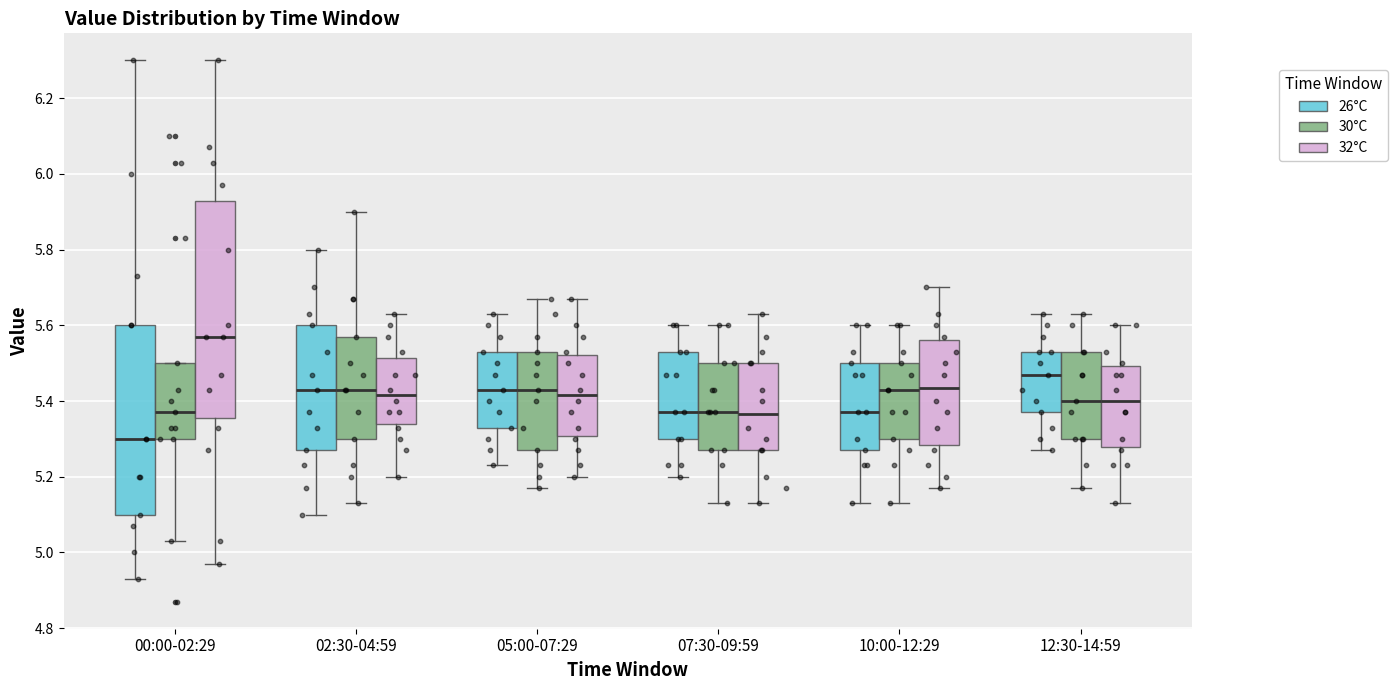

Reading left to right, transcribe this box plot: for each box, give where its median line is, the range the box spans, and where its two whiskers end, as read against the y-axis. The values are not printed on the chart, so give them approximately, as read against the axis.

00:00-02:29 (26°C): median 5.30, box 5.10 to 5.60, whiskers 4.94 to 6.30
00:00-02:29 (30°C): median 5.38, box 5.30 to 5.50, whiskers 5.04 to 5.50
00:00-02:29 (32°C): median 5.58, box 5.36 to 5.92, whiskers 4.98 to 6.30
02:30-04:59 (26°C): median 5.44, box 5.28 to 5.60, whiskers 5.10 to 5.80
02:30-04:59 (30°C): median 5.44, box 5.30 to 5.58, whiskers 5.14 to 5.90
02:30-04:59 (32°C): median 5.42, box 5.34 to 5.52, whiskers 5.20 to 5.64
05:00-07:29 (26°C): median 5.44, box 5.34 to 5.54, whiskers 5.24 to 5.64
05:00-07:29 (30°C): median 5.44, box 5.28 to 5.54, whiskers 5.18 to 5.68
05:00-07:29 (32°C): median 5.42, box 5.30 to 5.52, whiskers 5.20 to 5.68
07:30-09:59 (26°C): median 5.38, box 5.30 to 5.54, whiskers 5.20 to 5.60
07:30-09:59 (30°C): median 5.38, box 5.28 to 5.50, whiskers 5.14 to 5.60
07:30-09:59 (32°C): median 5.36, box 5.28 to 5.50, whiskers 5.14 to 5.64
10:00-12:29 (26°C): median 5.38, box 5.28 to 5.50, whiskers 5.14 to 5.60
10:00-12:29 (30°C): median 5.44, box 5.30 to 5.50, whiskers 5.14 to 5.60
10:00-12:29 (32°C): median 5.44, box 5.28 to 5.56, whiskers 5.18 to 5.70
12:30-14:59 (26°C): median 5.48, box 5.38 to 5.54, whiskers 5.28 to 5.64
12:30-14:59 (30°C): median 5.40, box 5.30 to 5.54, whiskers 5.18 to 5.64
12:30-14:59 (32°C): median 5.40, box 5.28 to 5.50, whiskers 5.14 to 5.60